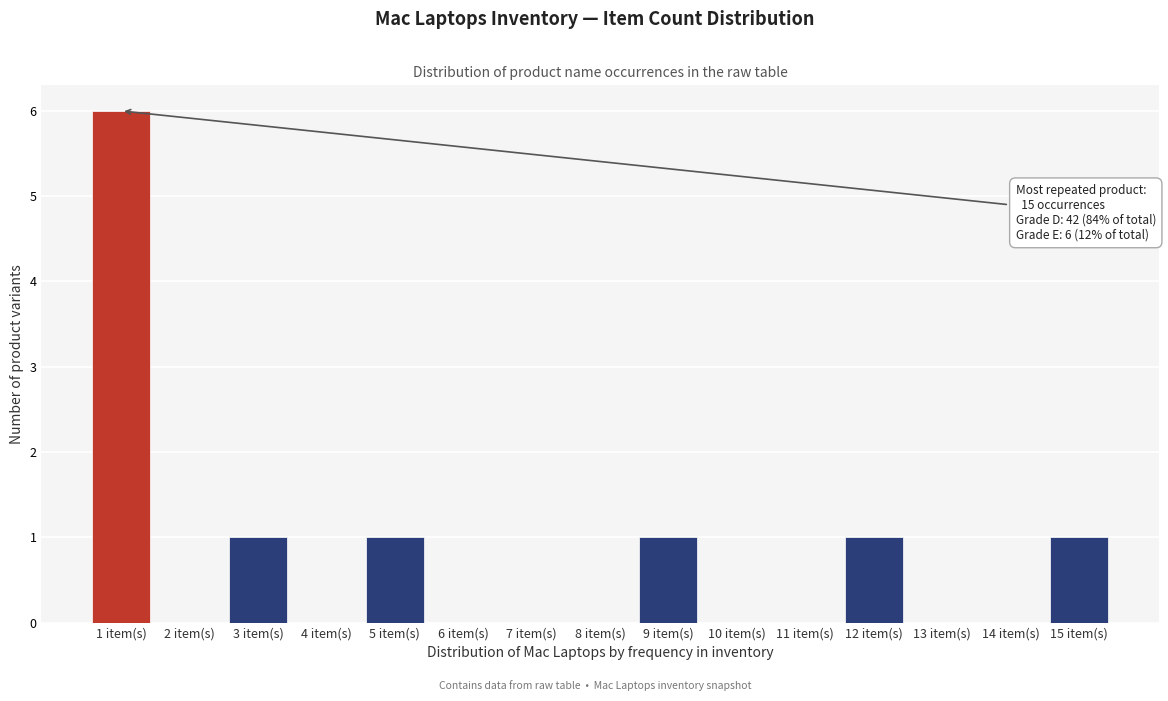

Reading left to right, what are all the values shown in this chart?

1 item(s)=6	2 item(s)=0	3 item(s)=1	4 item(s)=0	5 item(s)=1	6 item(s)=0	7 item(s)=0	8 item(s)=0	9 item(s)=1	10 item(s)=0	11 item(s)=0	12 item(s)=1	13 item(s)=0	14 item(s)=0	15 item(s)=1